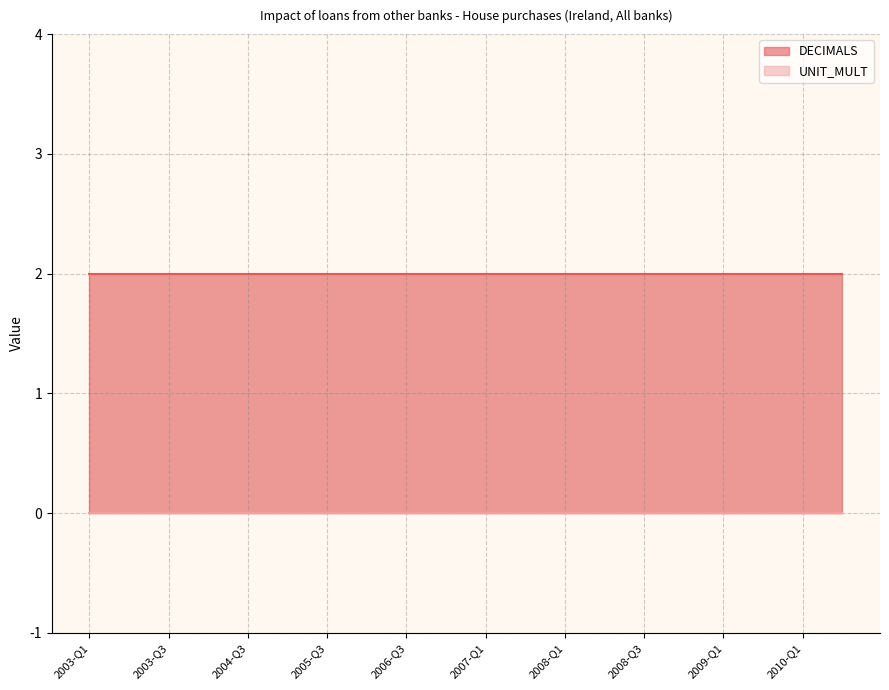

At how many categories does at least one series exceed 0?

20